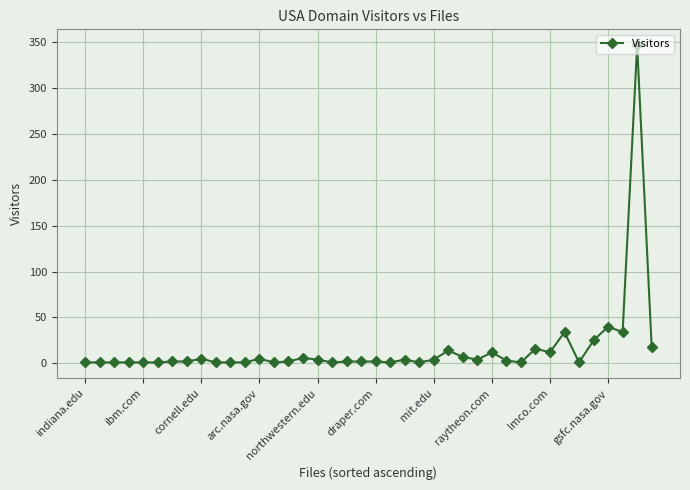

How many categories are shown in the chart?

40